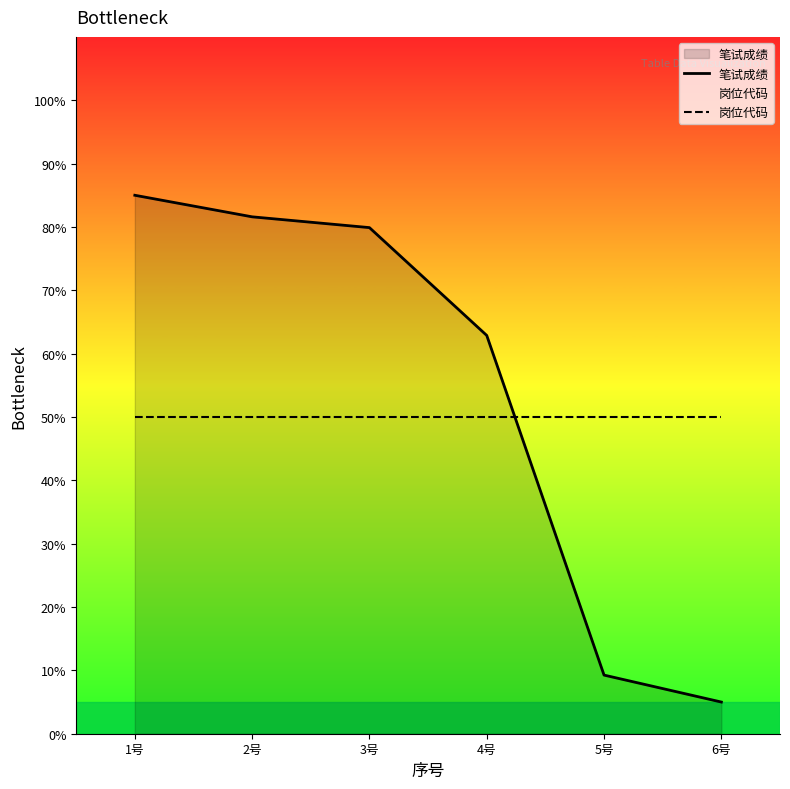

Which series has the largest total across all categories?

笔试成绩